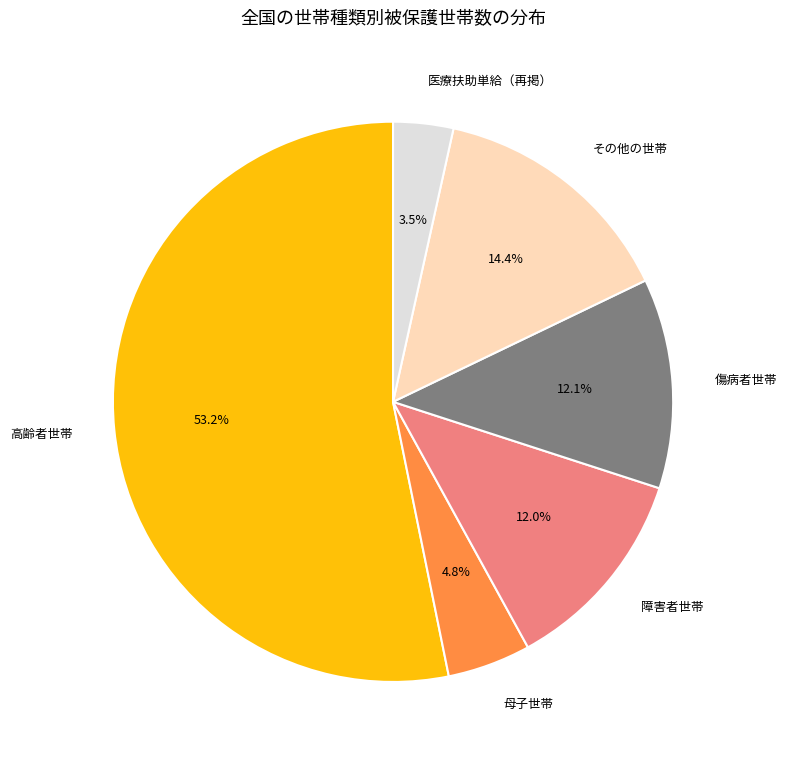

The その他の世帯 slice represents 25% of the pie. True or false?

False